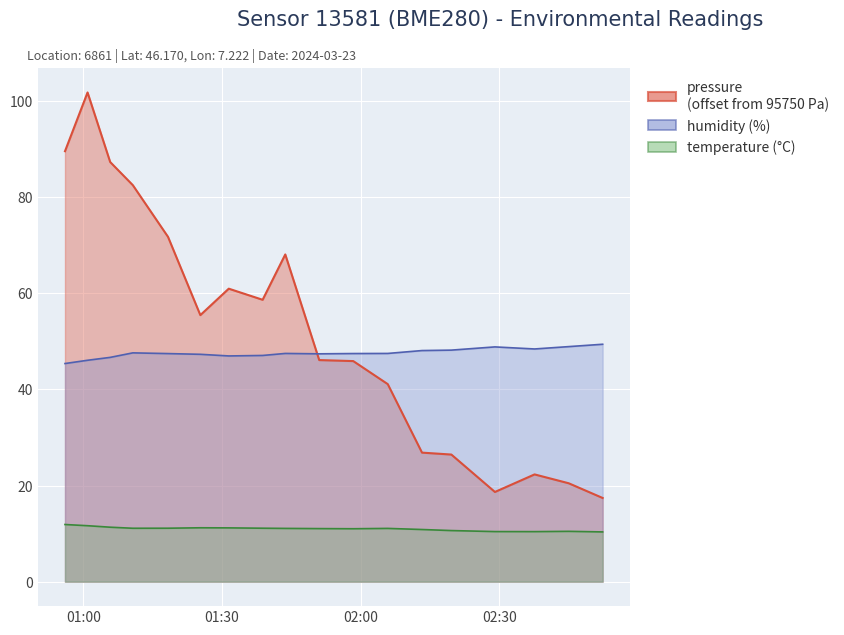

At which label is pressure closest to 59?

2024-03-23T01:38:47